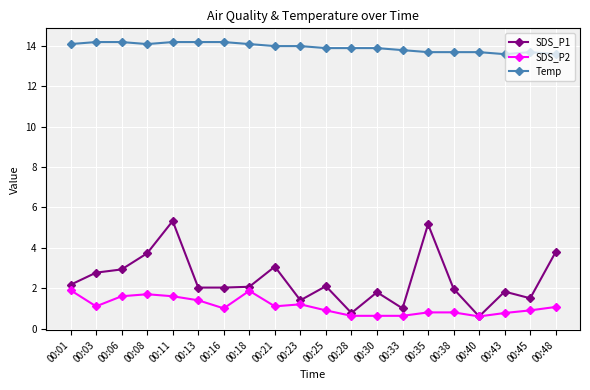

What is the difference between the second highest and second lowest values in the SDS_P1 series?

4.4